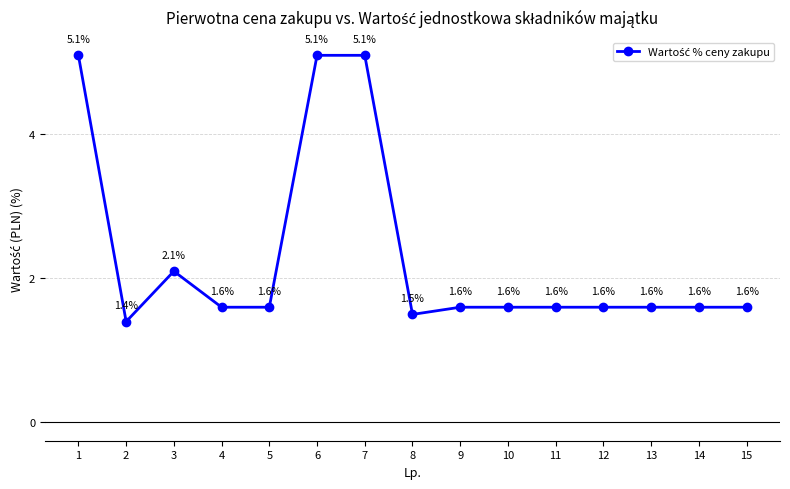

How many categories are shown in the chart?

15